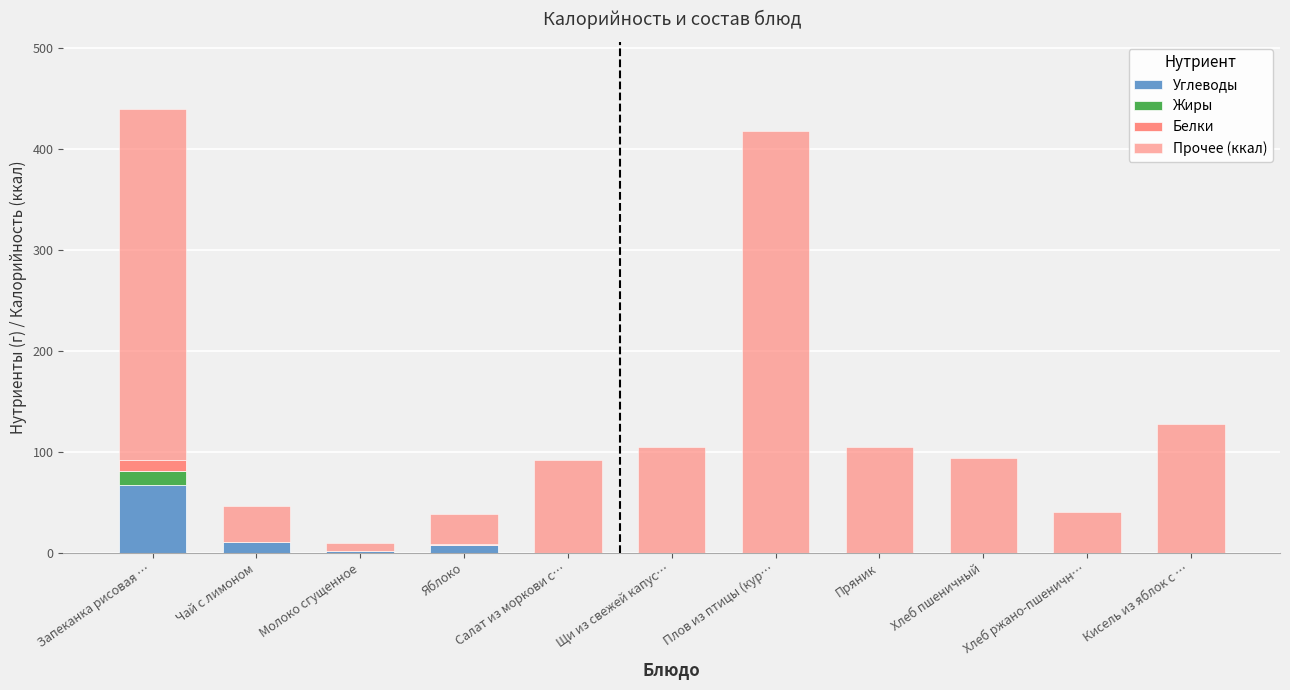

Between Запеканка рисовая … and Хлеб пшеничный, which series saw the biggest shift?

Прочее (ккал)